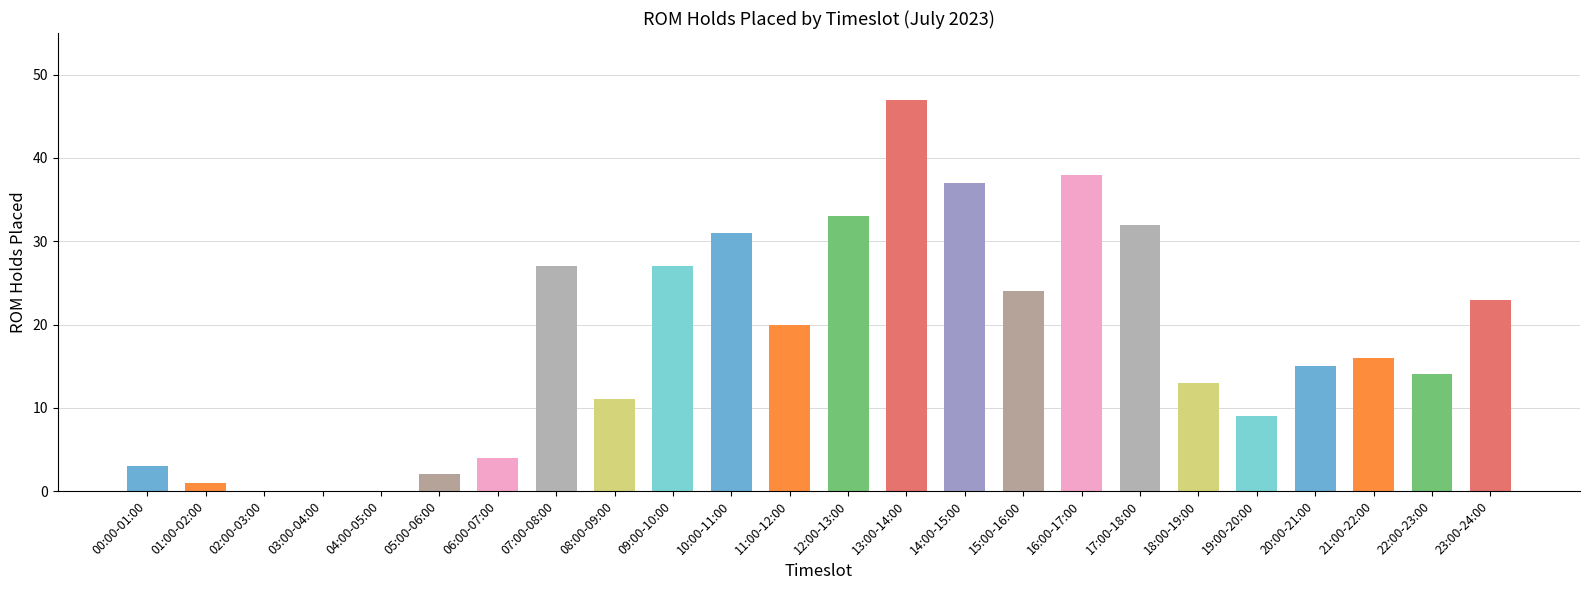

How many series are shown in this chart?

1